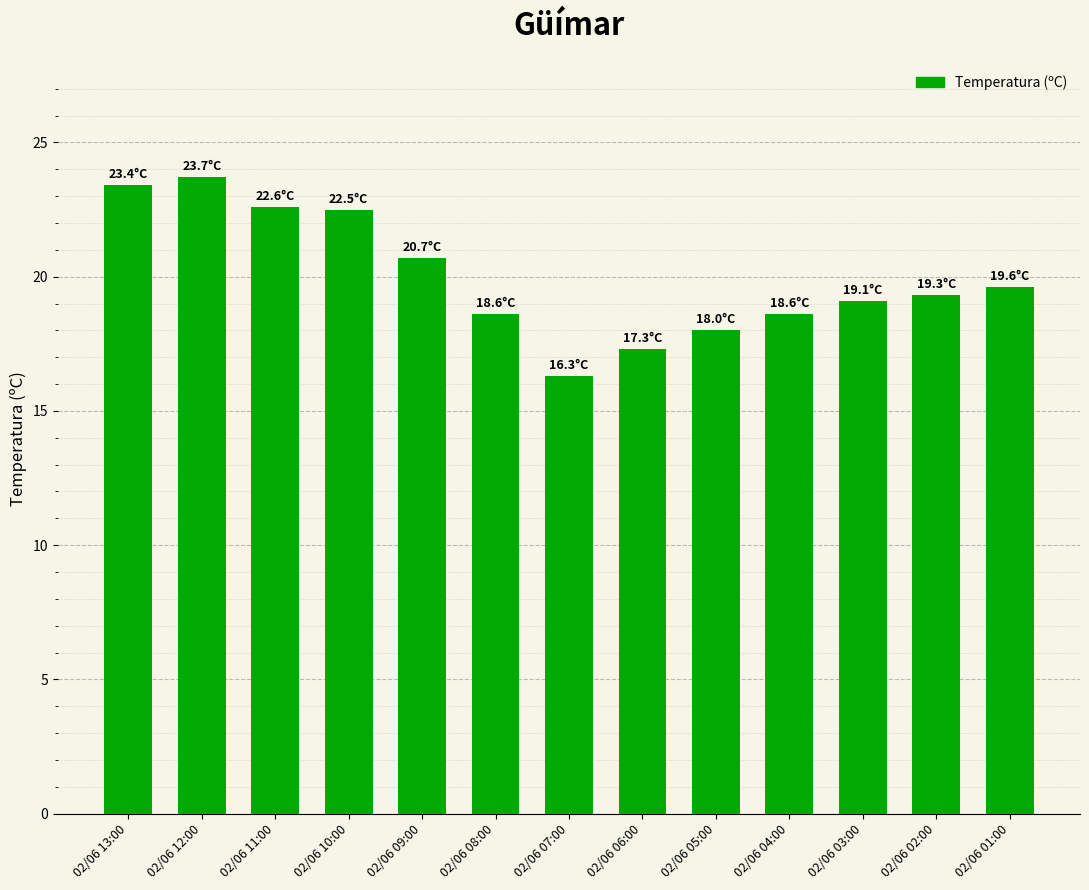

What is the smallest value displayed?

16.3